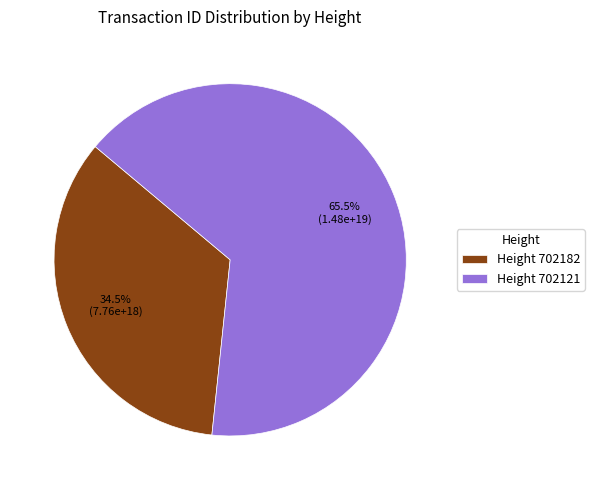

What is the ratio of the value at Height 702182 to the value at Height 702121?

0.5